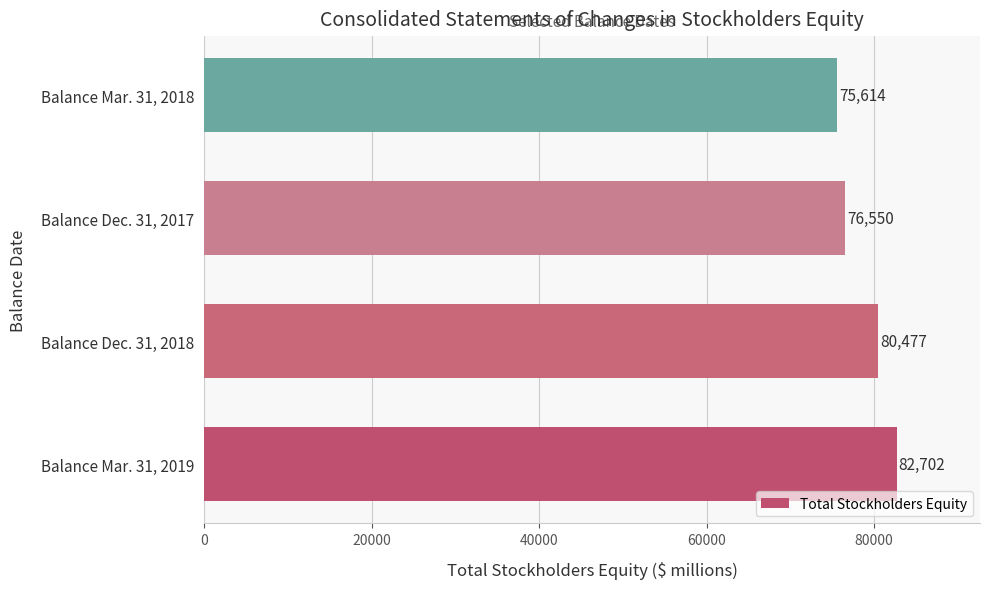

What is the difference between the second highest and second lowest values?

3927